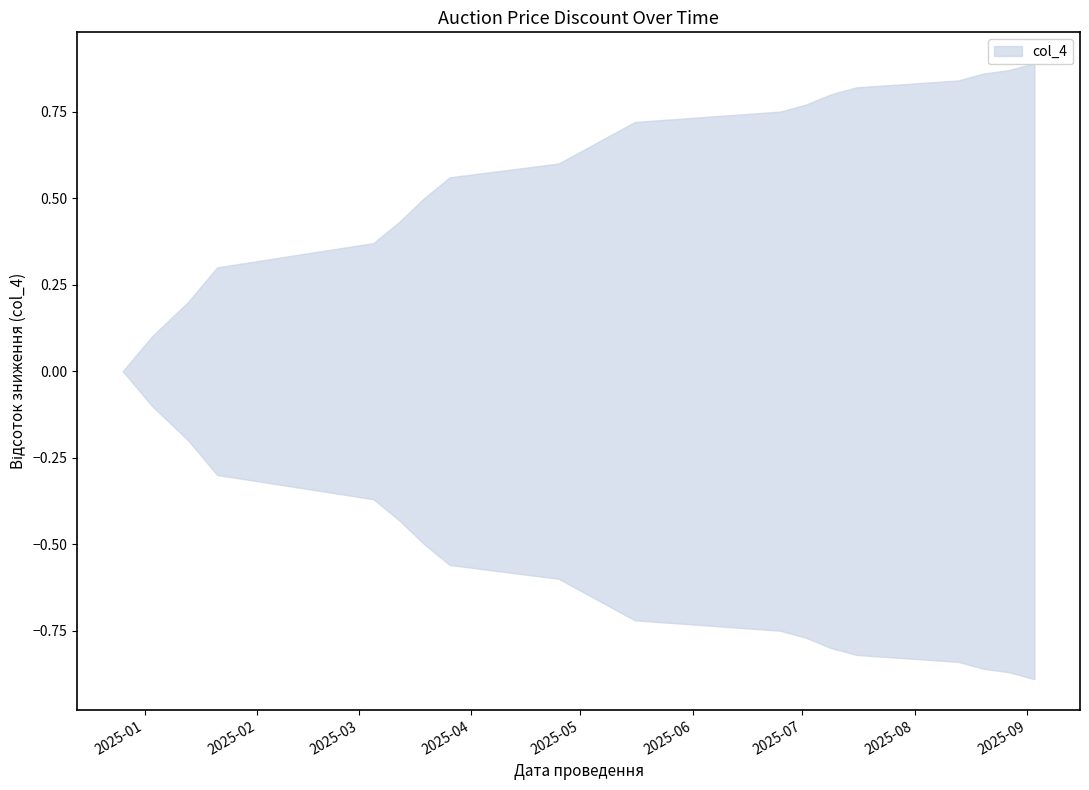

List the labels in order of value, largest first.

2025-09-03, 2025-08-27, 2025-08-20, 2025-08-13, 2025-07-16, 2025-07-09, 2025-07-02, 2025-06-25, 2025-05-16, 2025-05-09, 2025-05-02, 2025-04-25, 2025-03-26, 2025-03-19, 2025-03-12, 2025-03-05, 2025-01-21, 2025-01-13, 2025-01-03, 2024-12-26